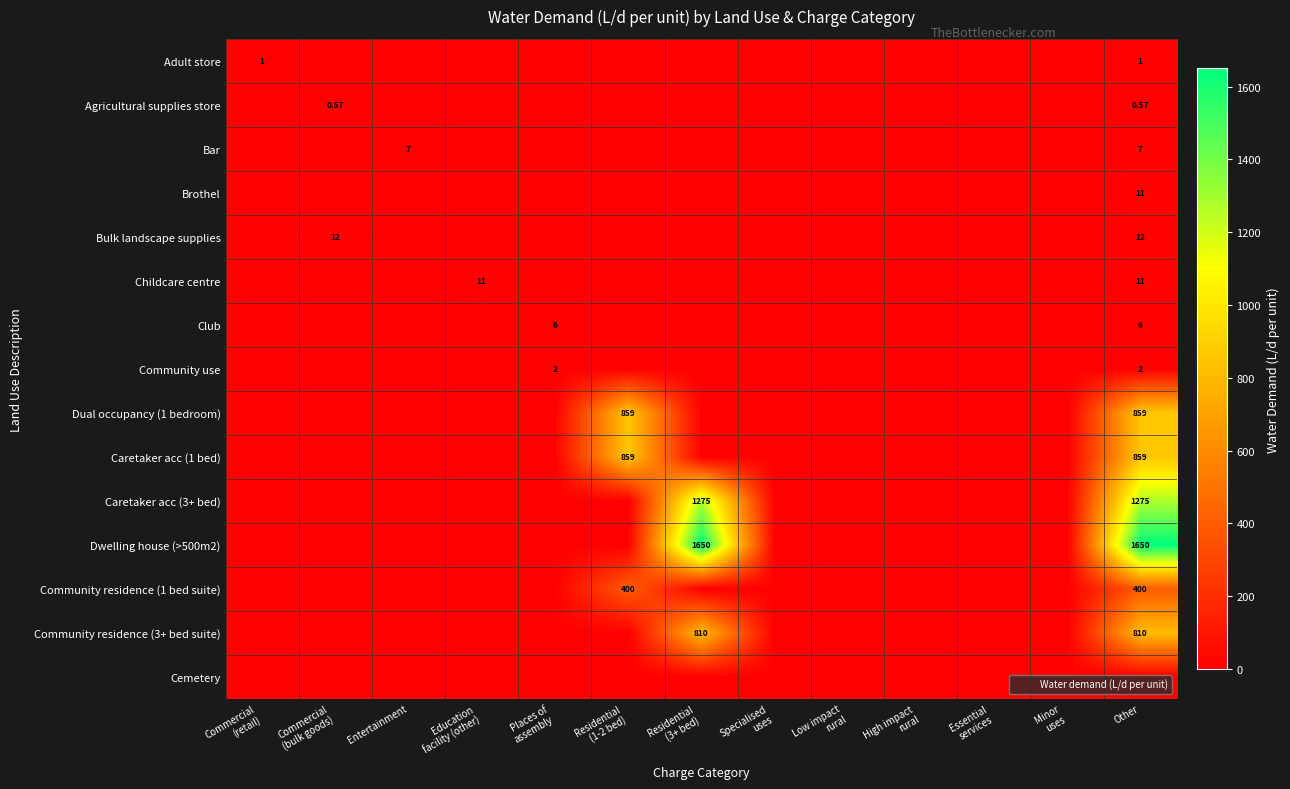

What is the approximate value of Dwelling house (>500m2) at Other?

1650.0